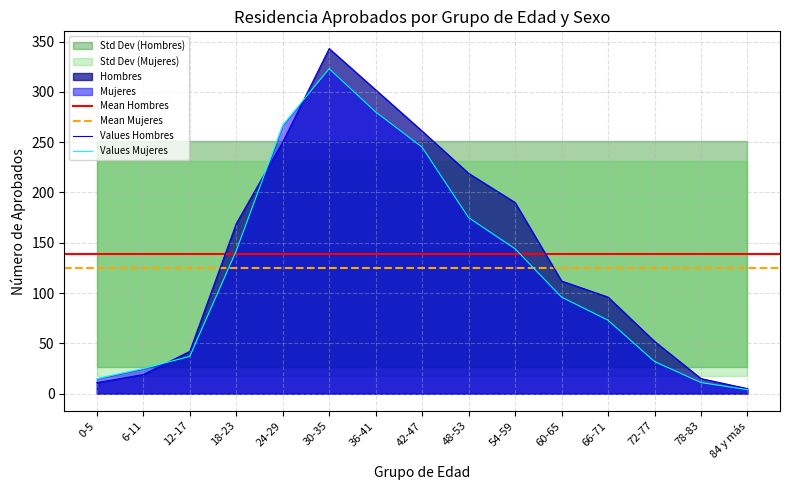

At which category is the sum across all series the highest?

30-35